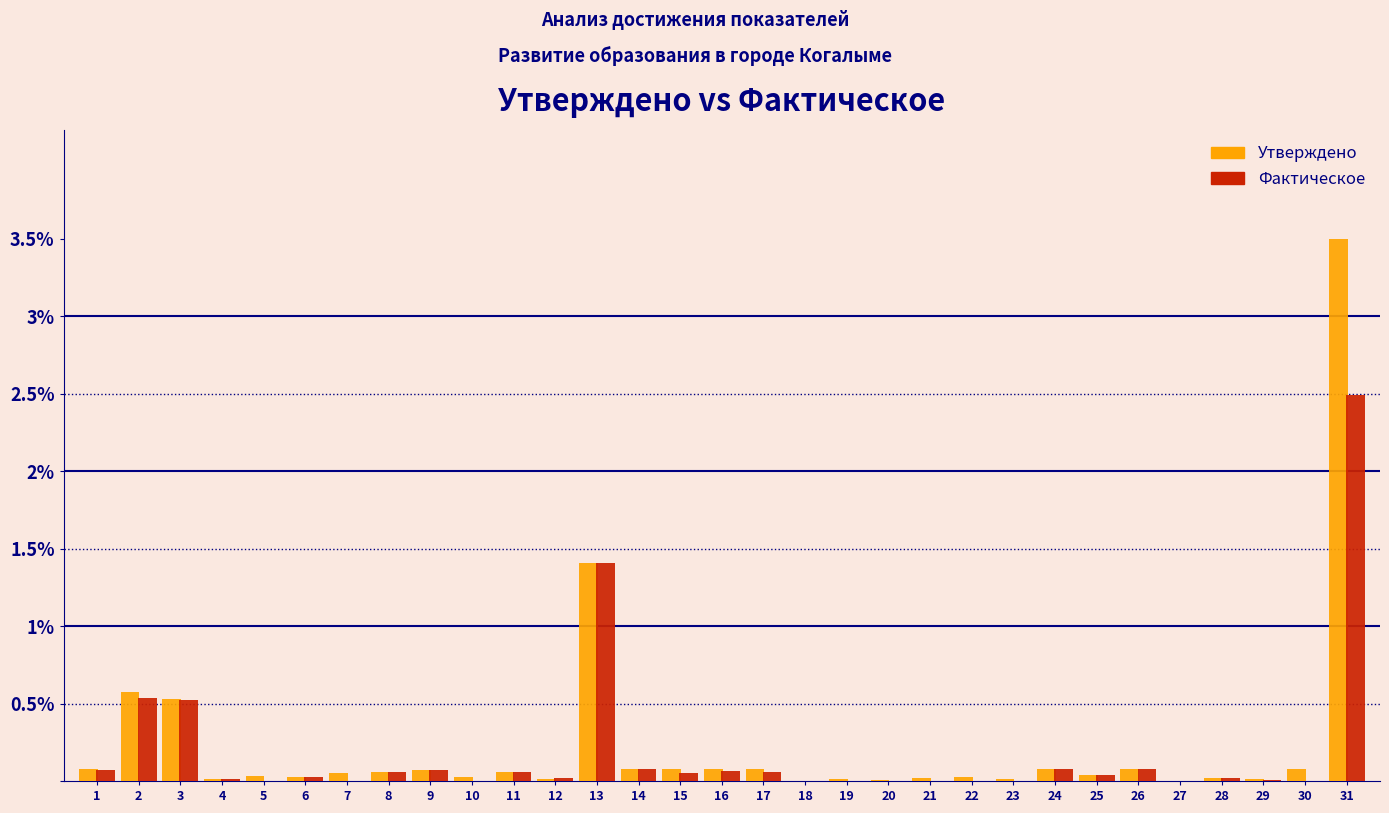

At which category is the sum across all series the highest?

31